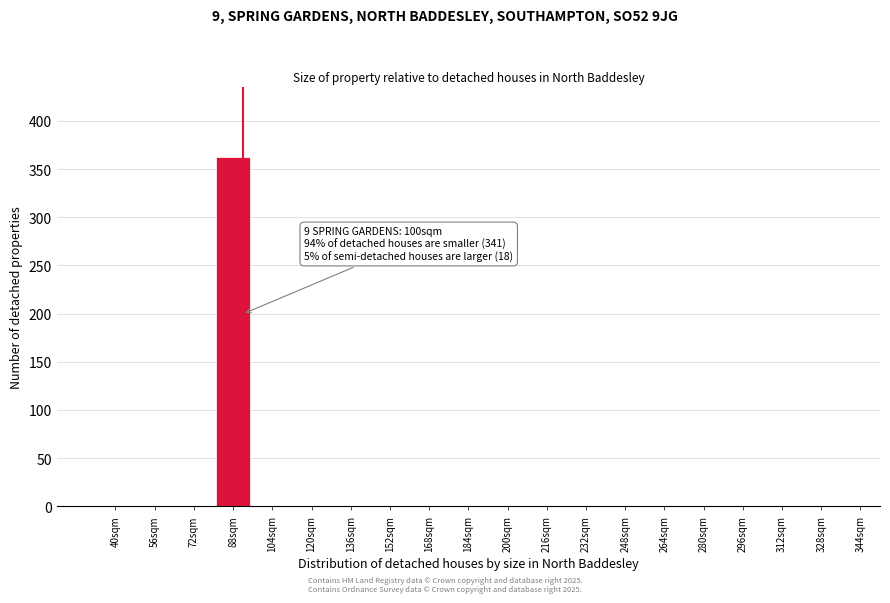

Reading left to right, extract all data points from this chart.

40sqm=0	56sqm=0	72sqm=0	88sqm=363	104sqm=0	120sqm=0	136sqm=0	152sqm=0	168sqm=0	184sqm=0	200sqm=0	216sqm=0	232sqm=0	248sqm=0	264sqm=0	280sqm=0	296sqm=0	312sqm=0	328sqm=0	344sqm=0